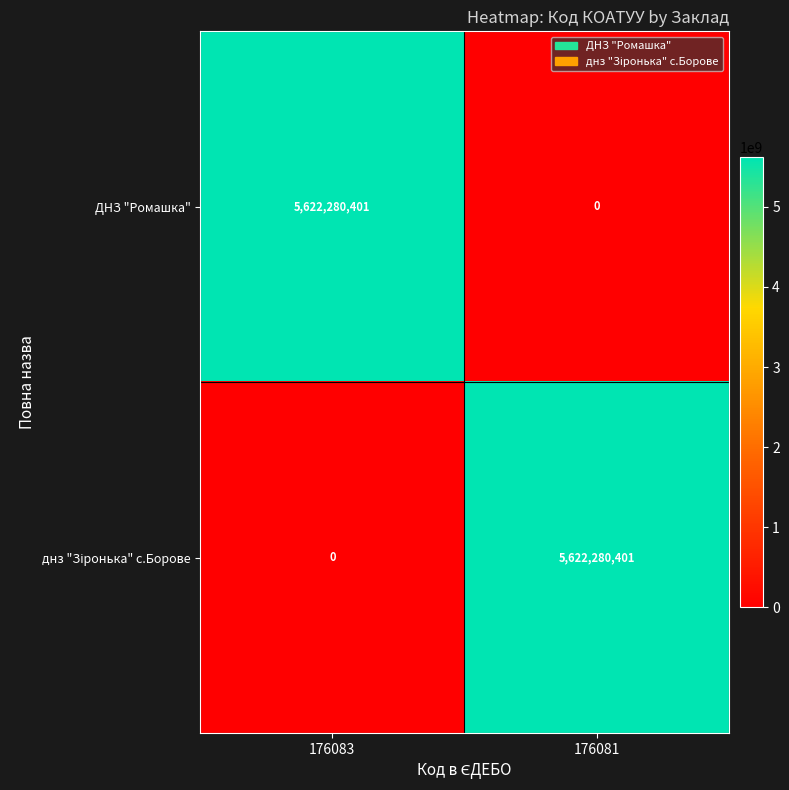

What is the spread (max minus min) of values at 176081?

5622280401